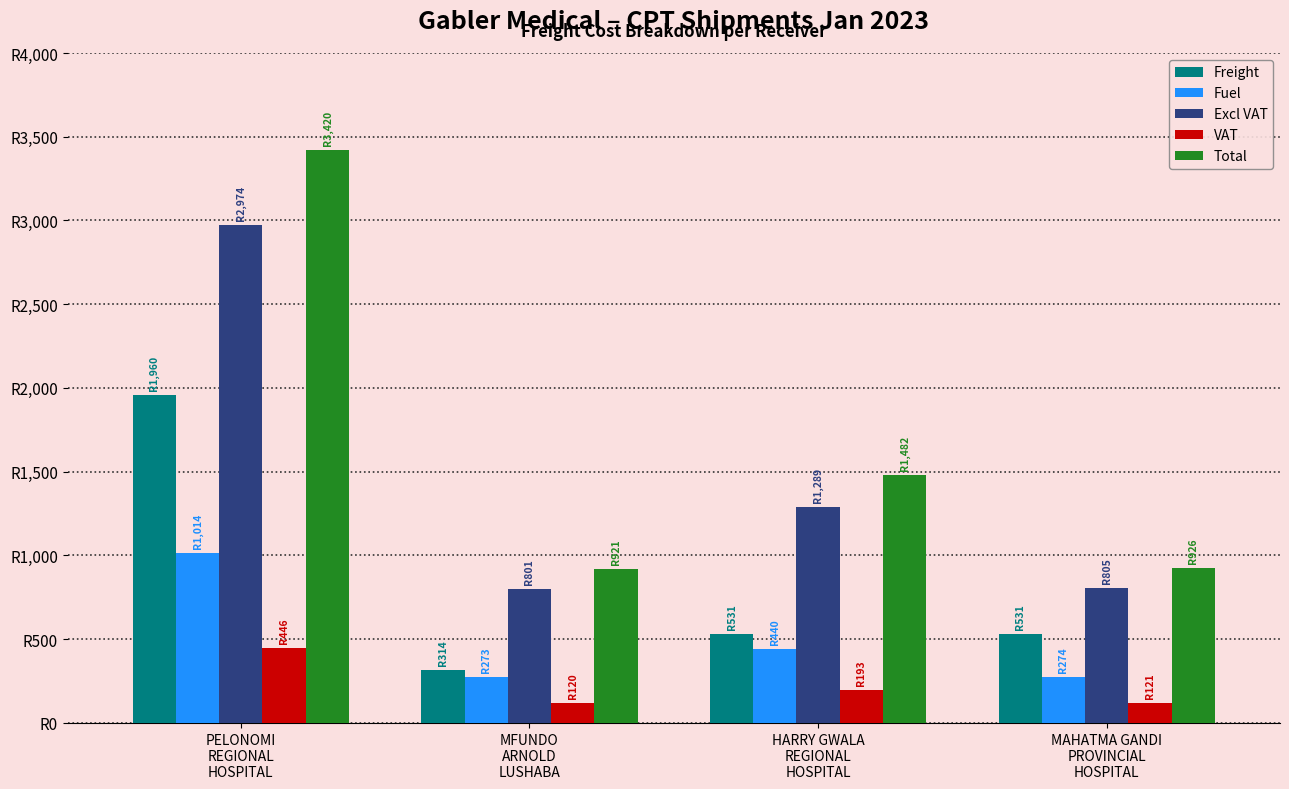

What is the label of the 4th bar from the left?

MAHATMA GANDI
PROVINCIAL
HOSPITAL